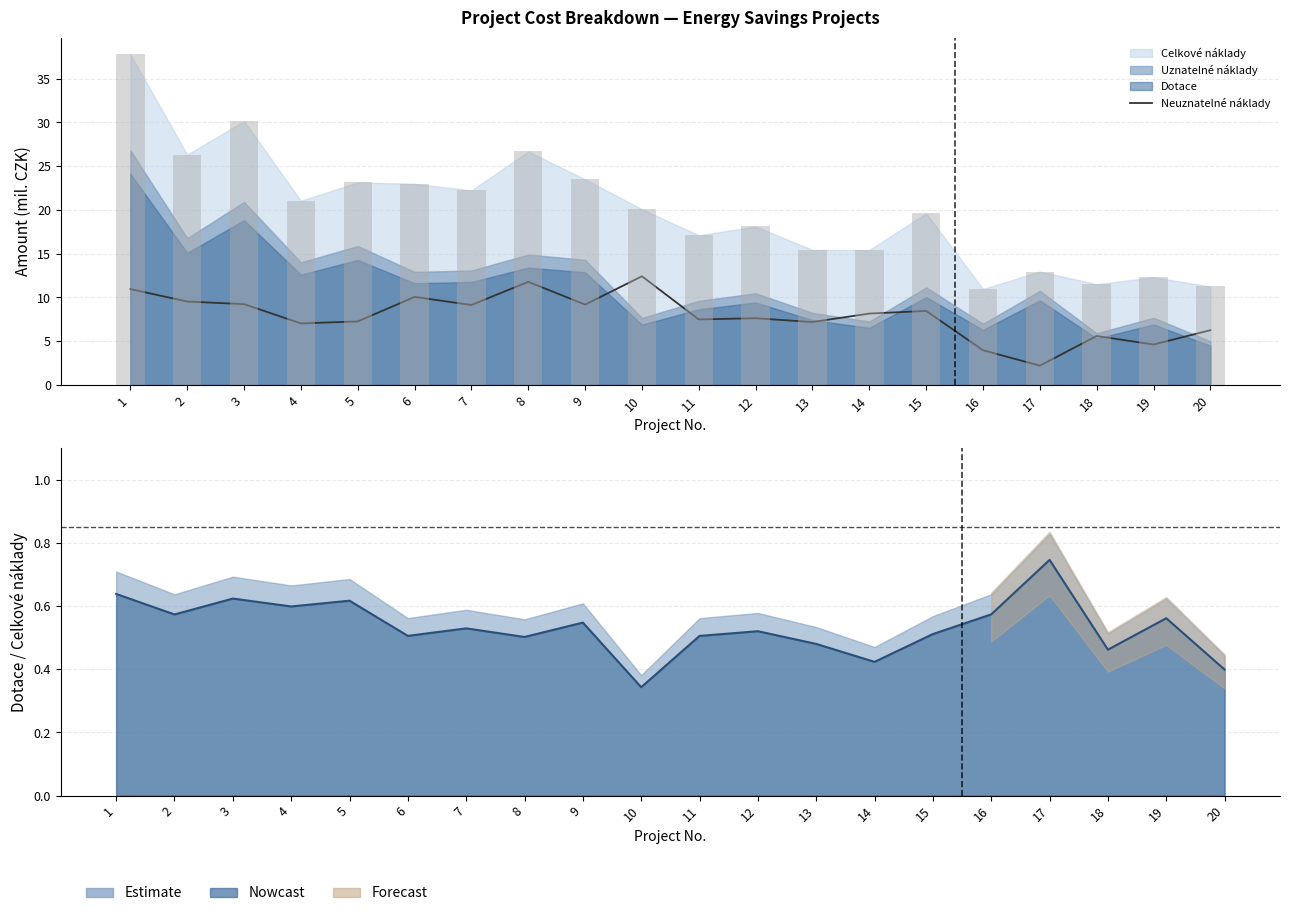

What is the change in value from 12 to 14?

+0.5